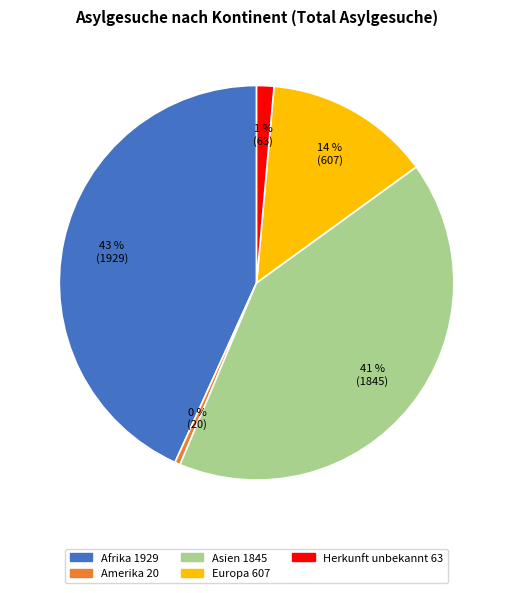

To the nearest percent, what is the average slice percentage?

20%